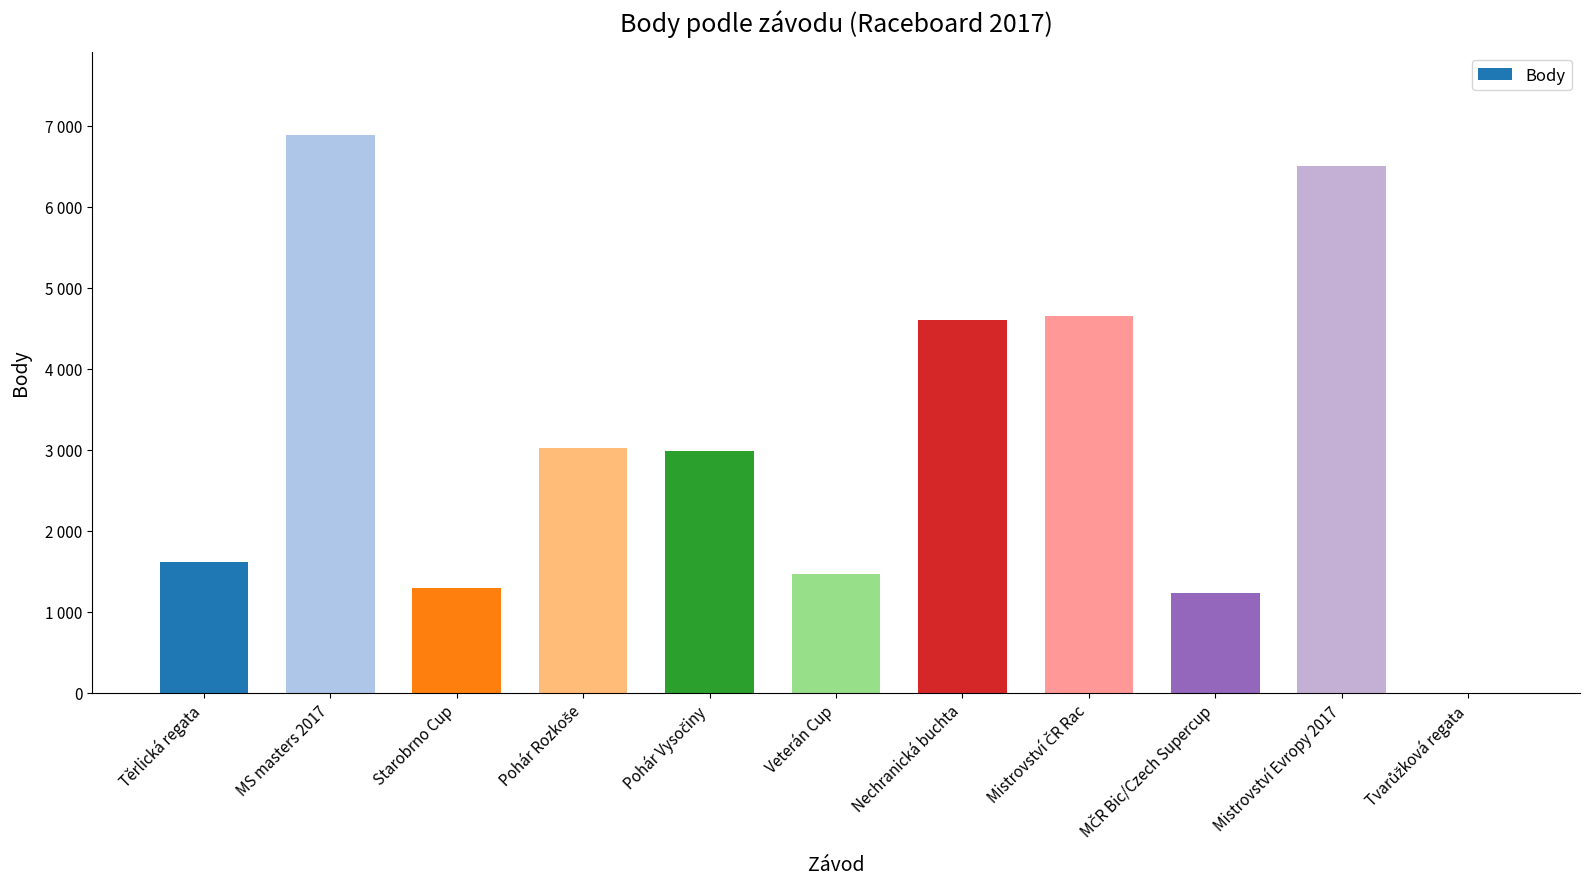

List the labels in order of value, smallest first.

Tvarůžková regata, MČR Bic/Czech Supercup, Starobrno Cup, Veterán Cup, Těrlická regata, Pohár Vysočiny, Pohár Rozkoše, Nechranická buchta, Mistrovství ČR Rac, Mistrovství Evropy 2017, MS masters 2017